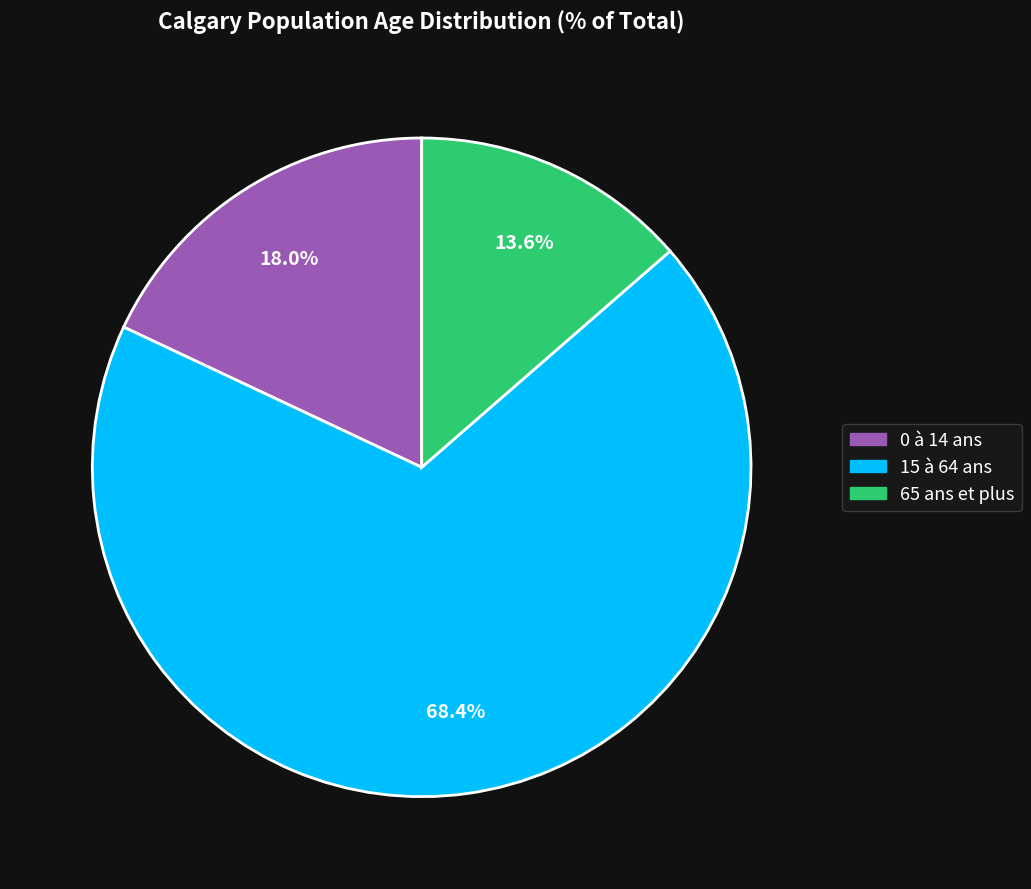

Rank the categories by value from highest to lowest.

15 à 64 ans, 0 à 14 ans, 65 ans et plus